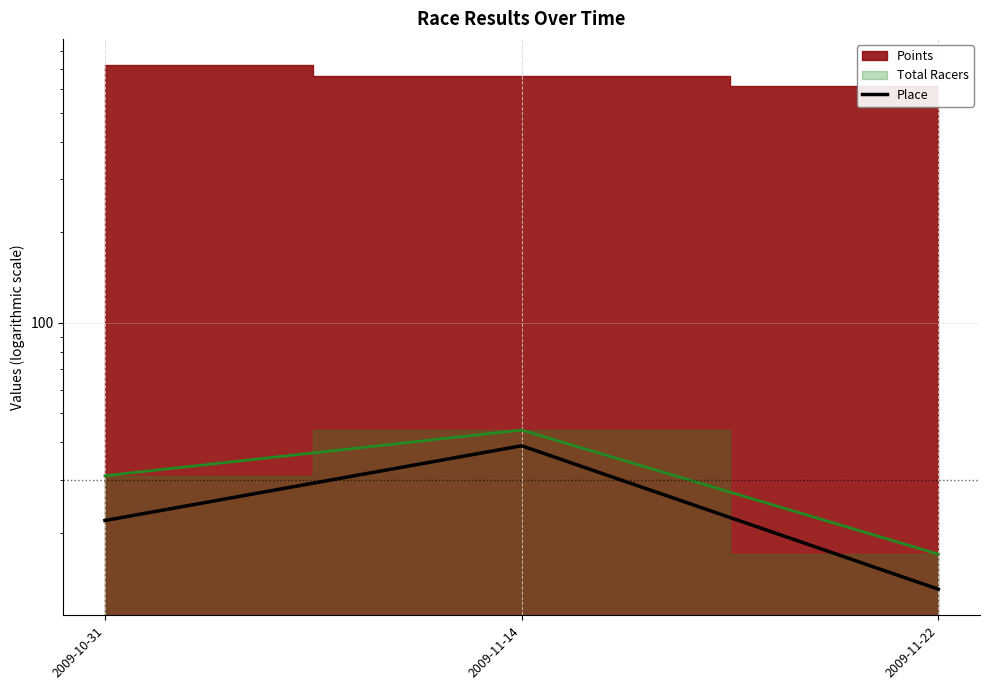

List the labels in order of value, largest first.

2009-11-14, 2009-10-31, 2009-11-22